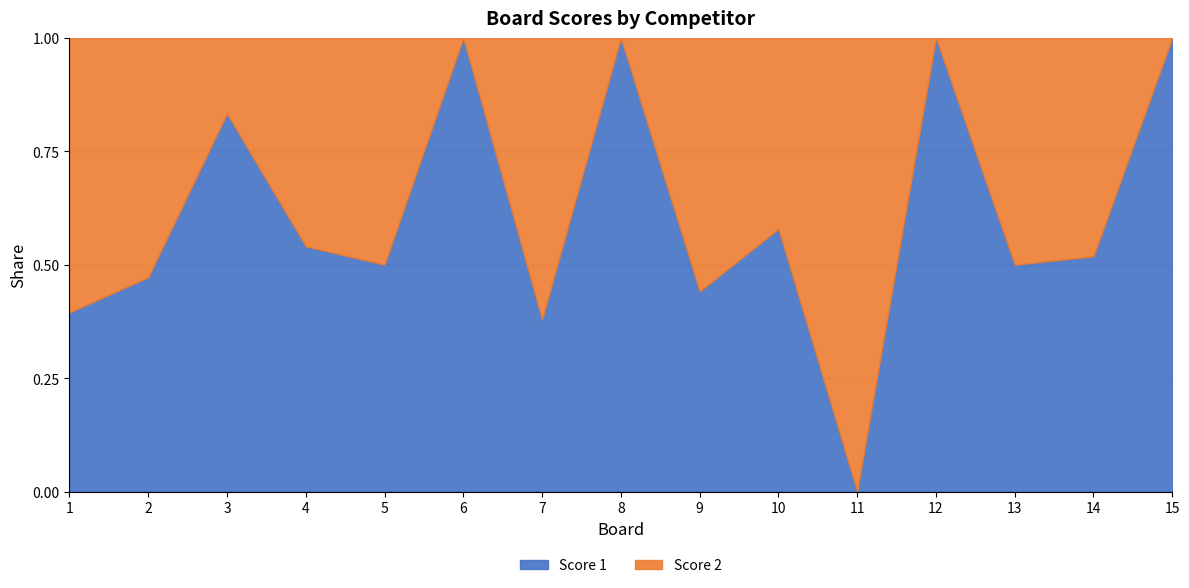

Which has a higher value, 3 or 6?

3